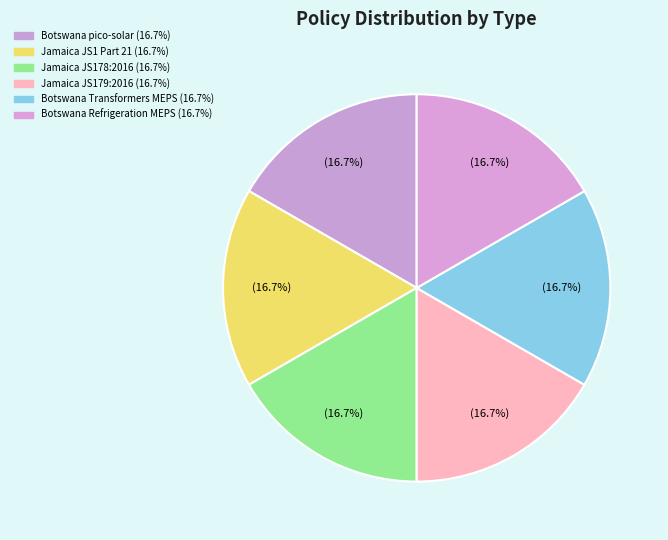

How many slices are in this pie chart?

6